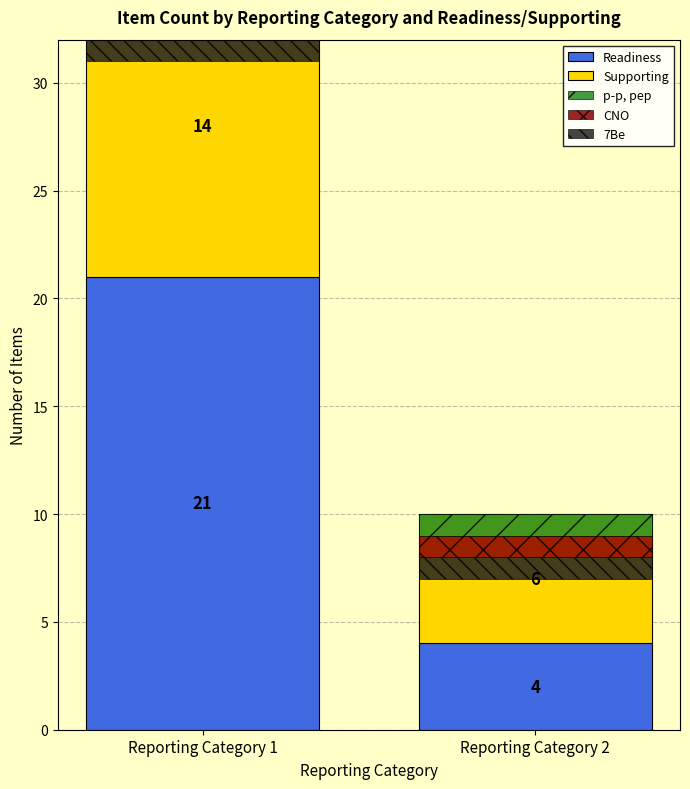

What is the sum of the Supporting values at Reporting Category 2 and Reporting Category 1?

20